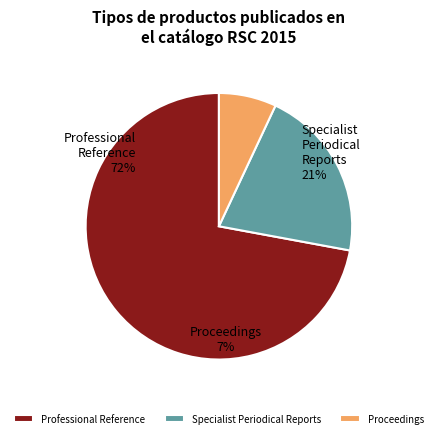

Approximately how many times larger is the value at Specialist Periodical Reports compared to Professional Reference?

0.3